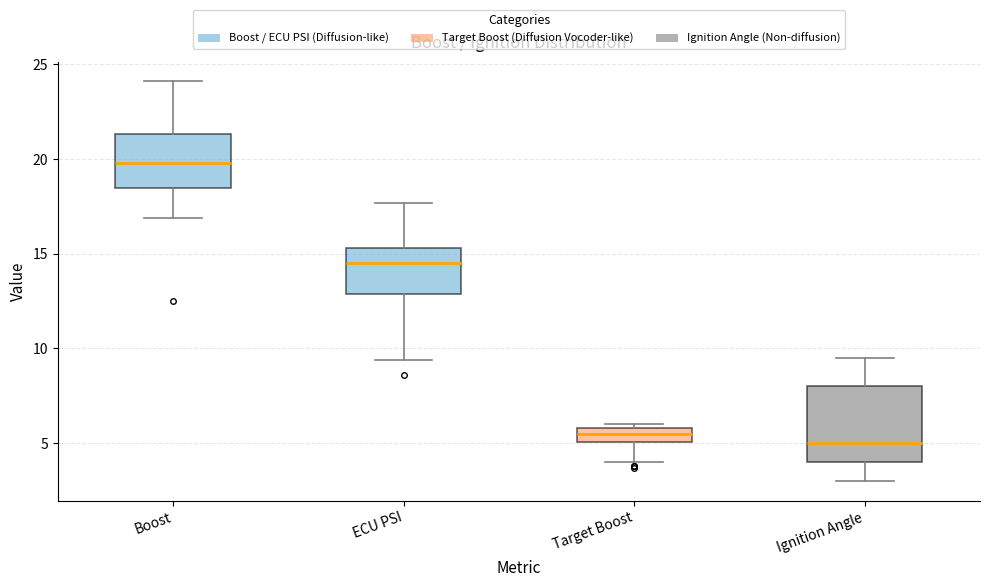

Where does the upper whisker of the box for Boost end on the y-axis? The values are not printed on the chart, so give them approximately, as read against the axis.

24.0